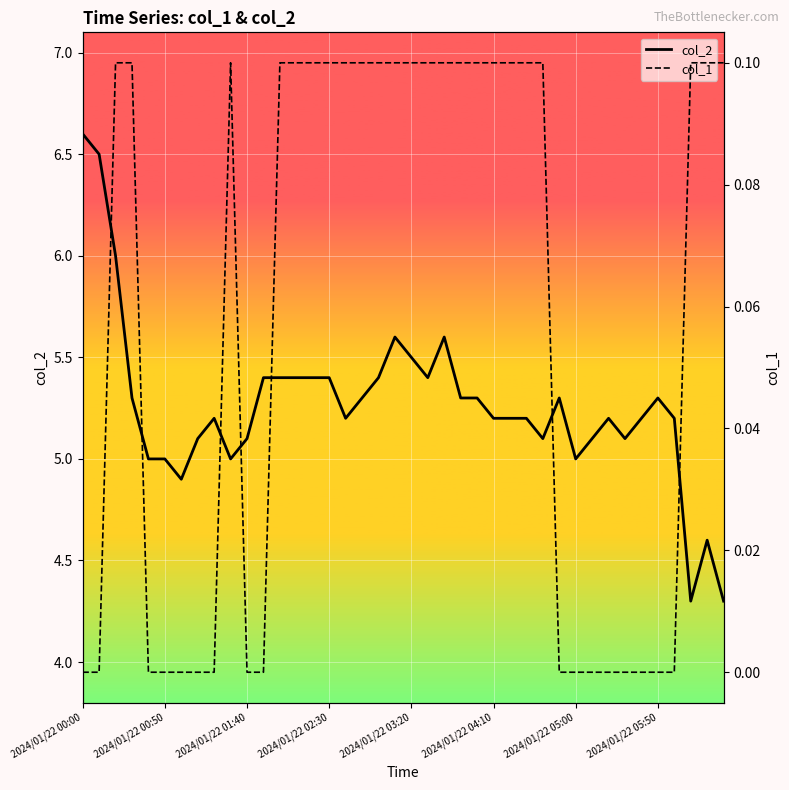

True or false: col_1 has a value of -0.1 at 11.

False